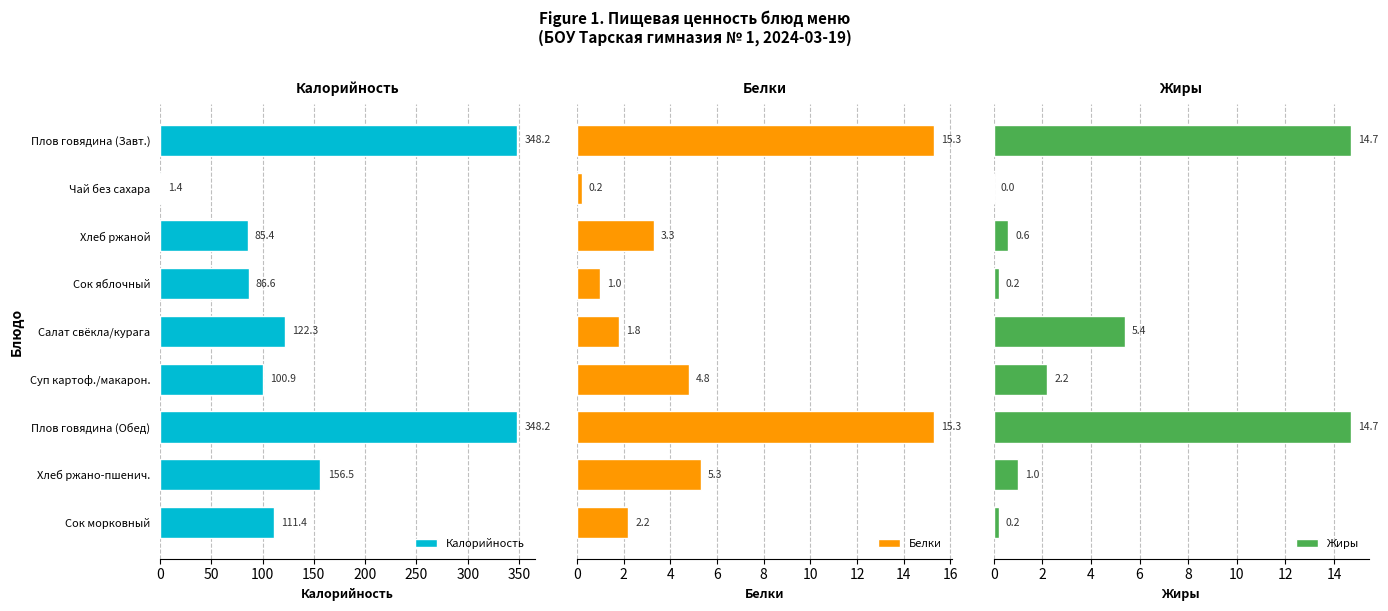

What are all the series names shown in the legend?

Калорийность, Белки, Жиры